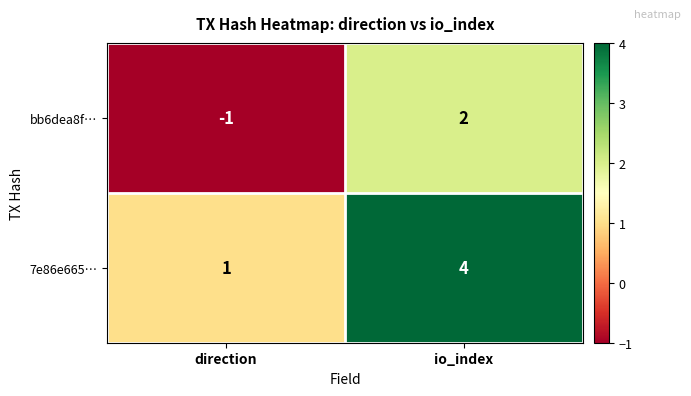

True or false: 7e86e665… has a value of 1 at direction.

True